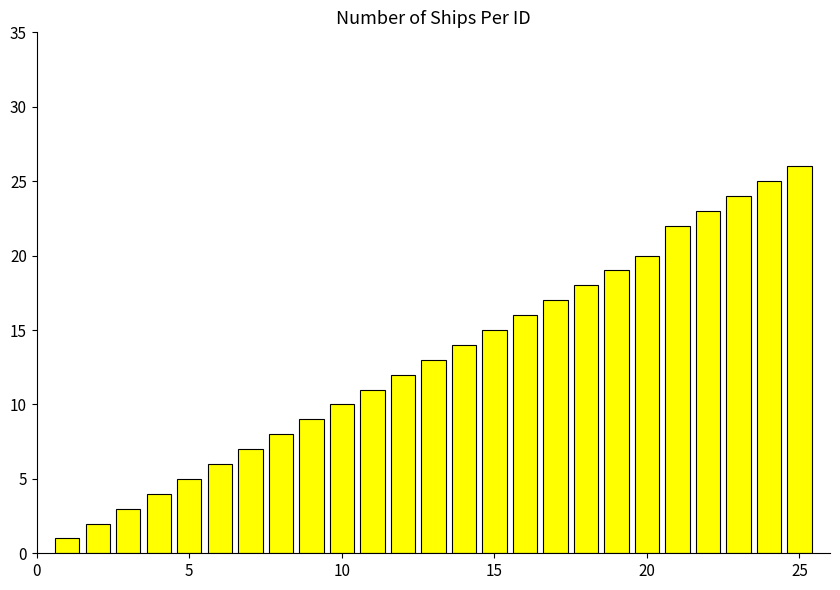

What is the maximum value shown in the chart?

26